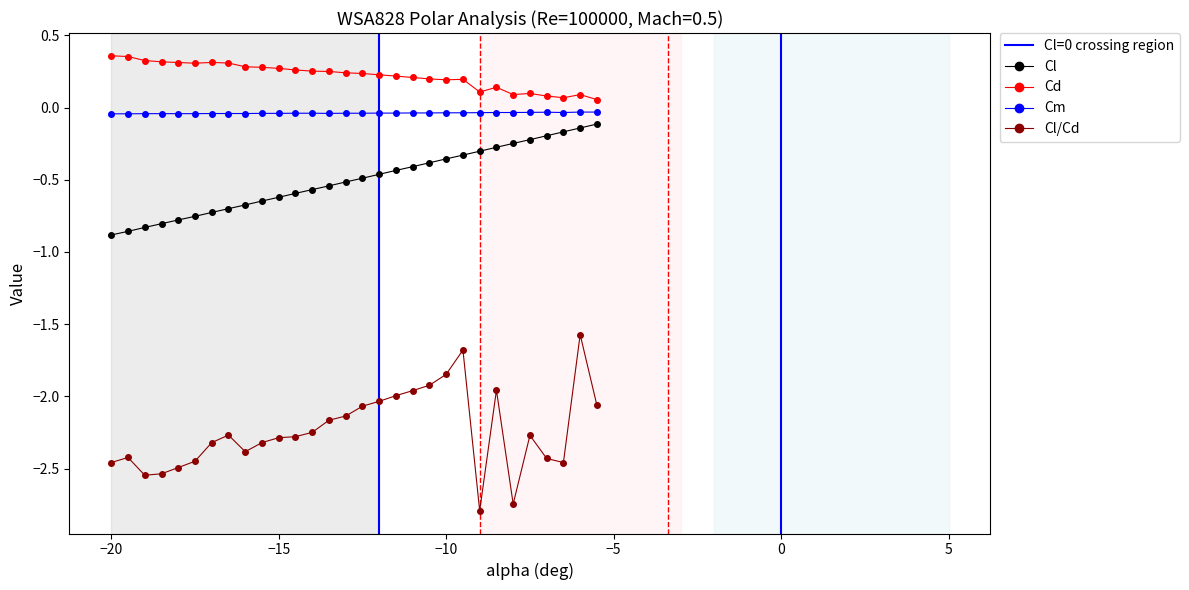

True or false: Cl/Cd and Cl intersect in this chart.

False